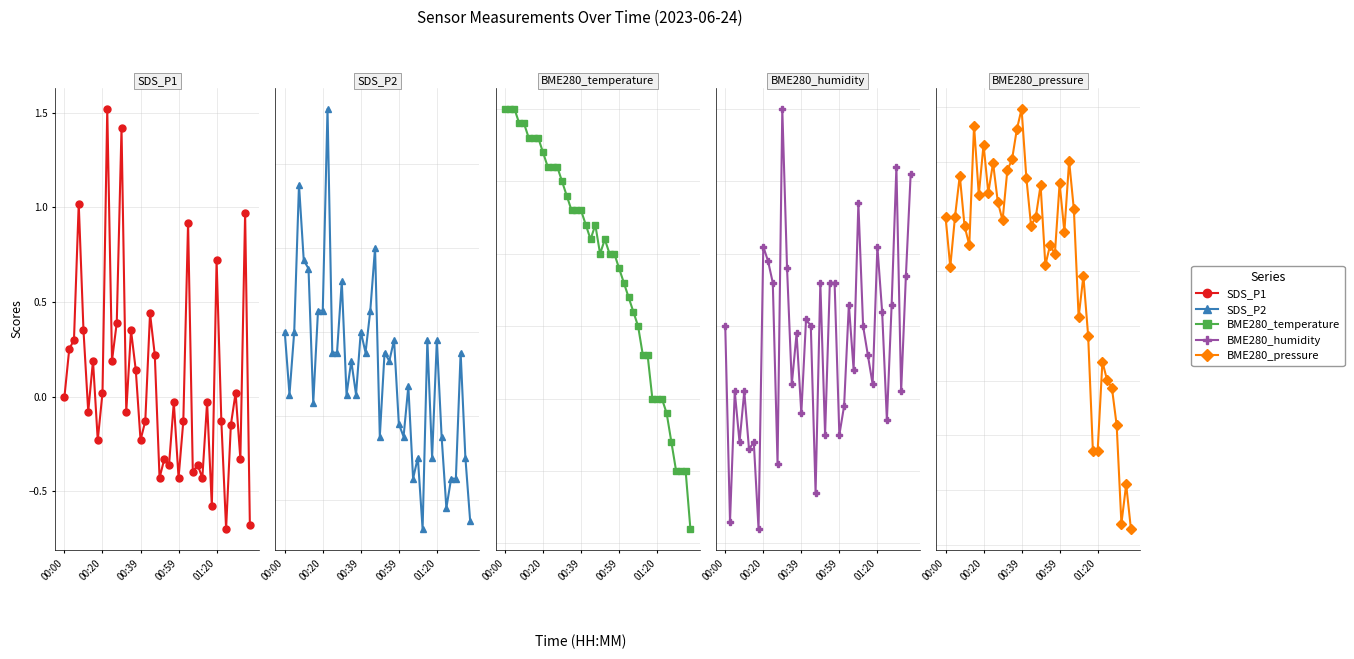

Between 00:00 and 30, which series saw the biggest shift?

BME280_pressure